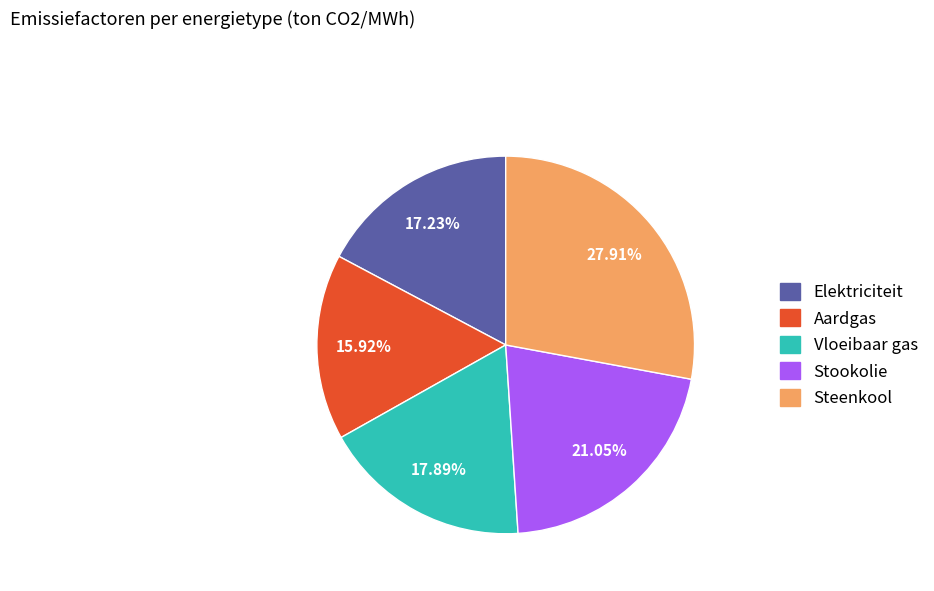

Which has a higher value, Stookolie or Steenkool?

Steenkool